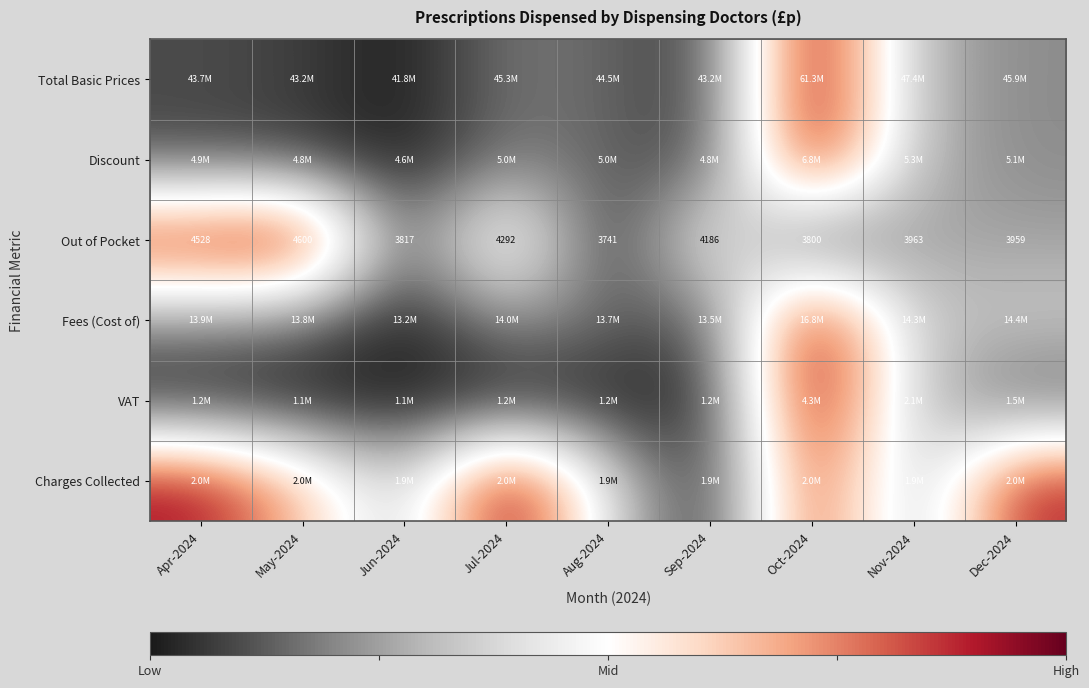

Count the number of data series in this chart.

6